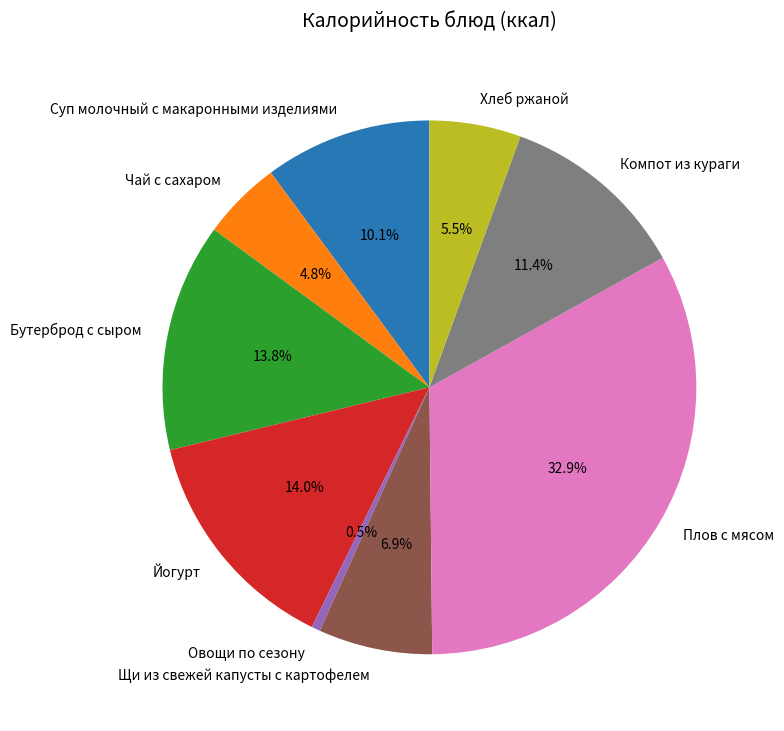

Count the number of slices in the pie.

9